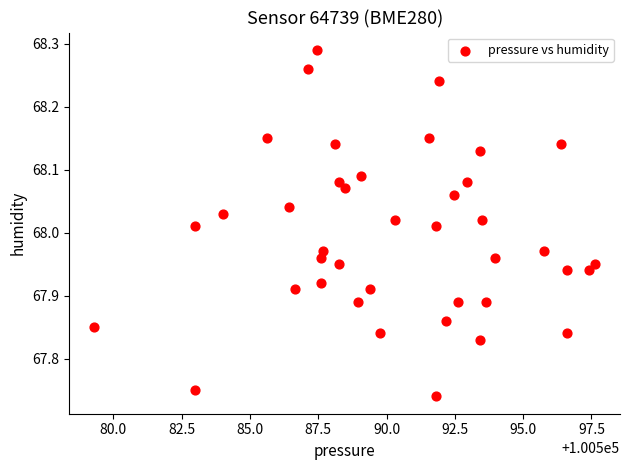

What is the range of X values (max minus min)?

18.3